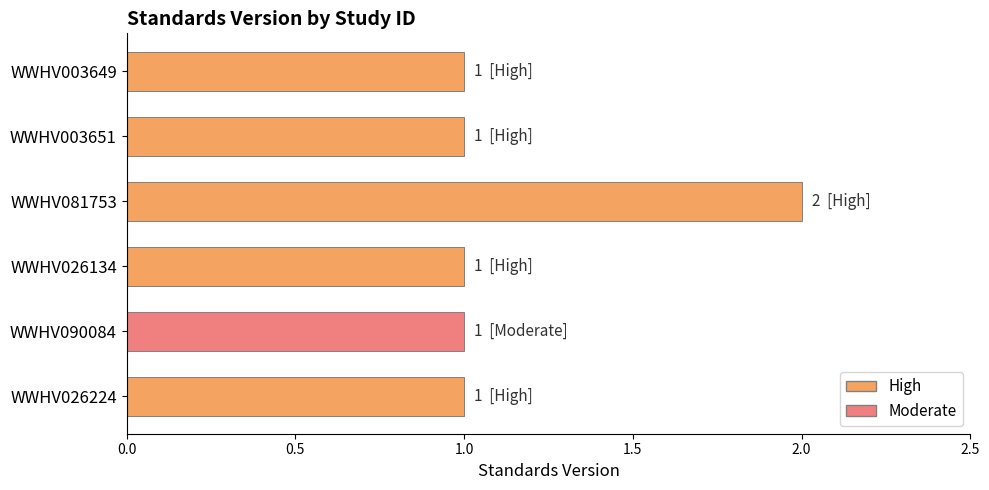

What is the difference between the maximum and minimum values?

1